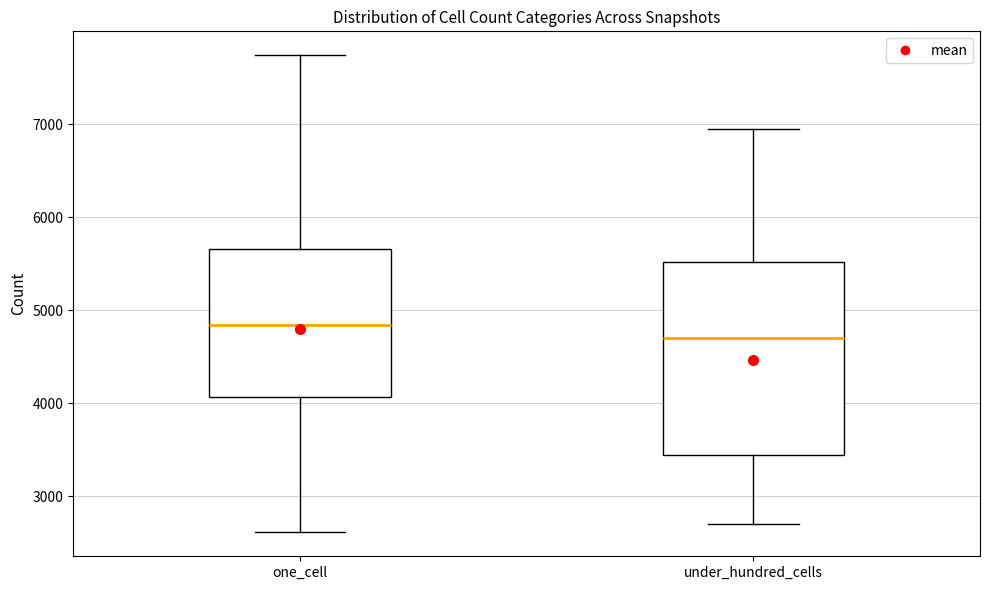

Which box's median line is the highest?

one_cell